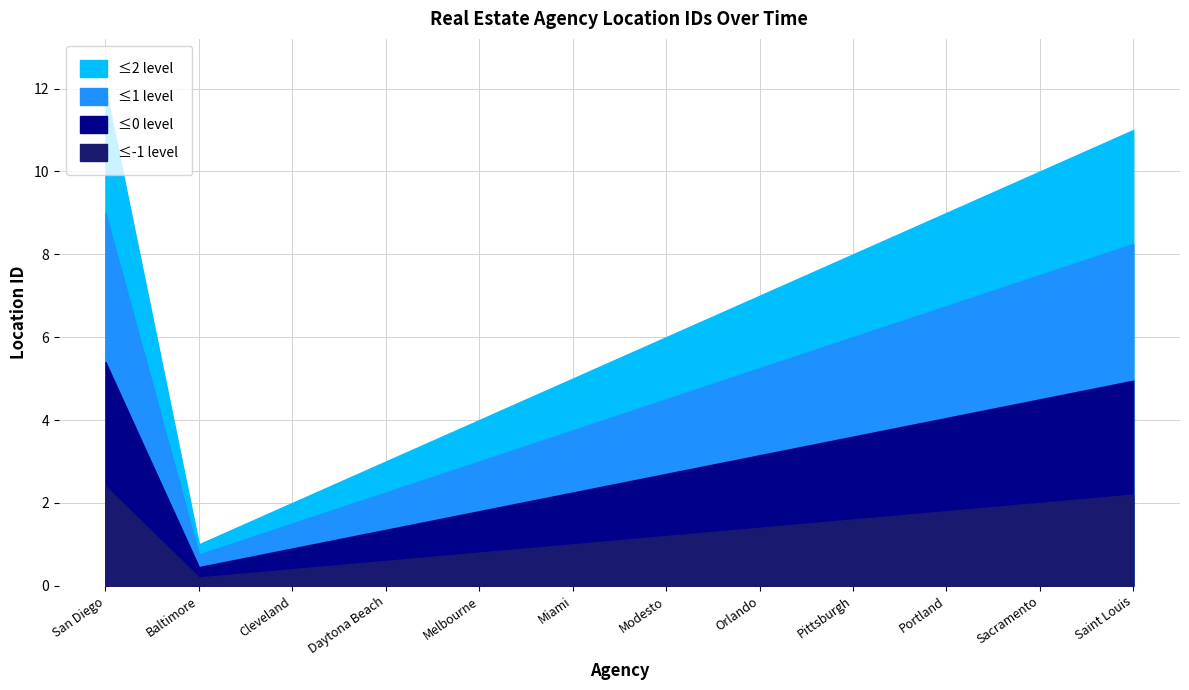

Where is the first local minimum?

Baltimore